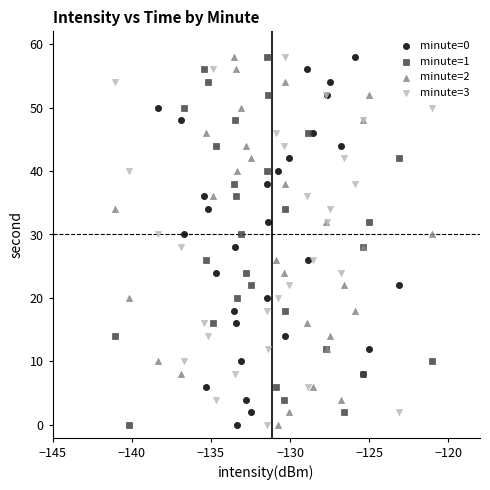

What are all the series names shown in the legend?

minute=0, minute=1, minute=2, minute=3